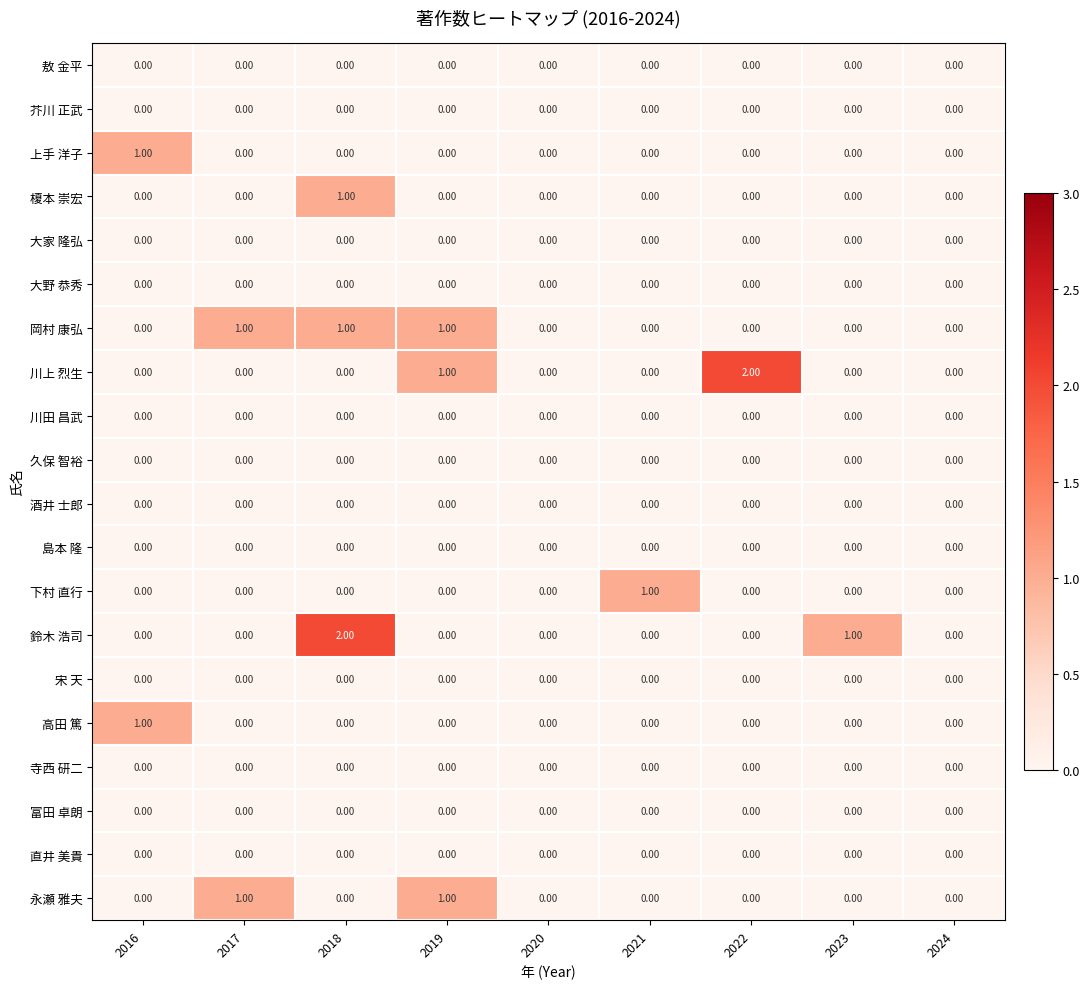

What is the spread (max minus min) of values at 2018?

2